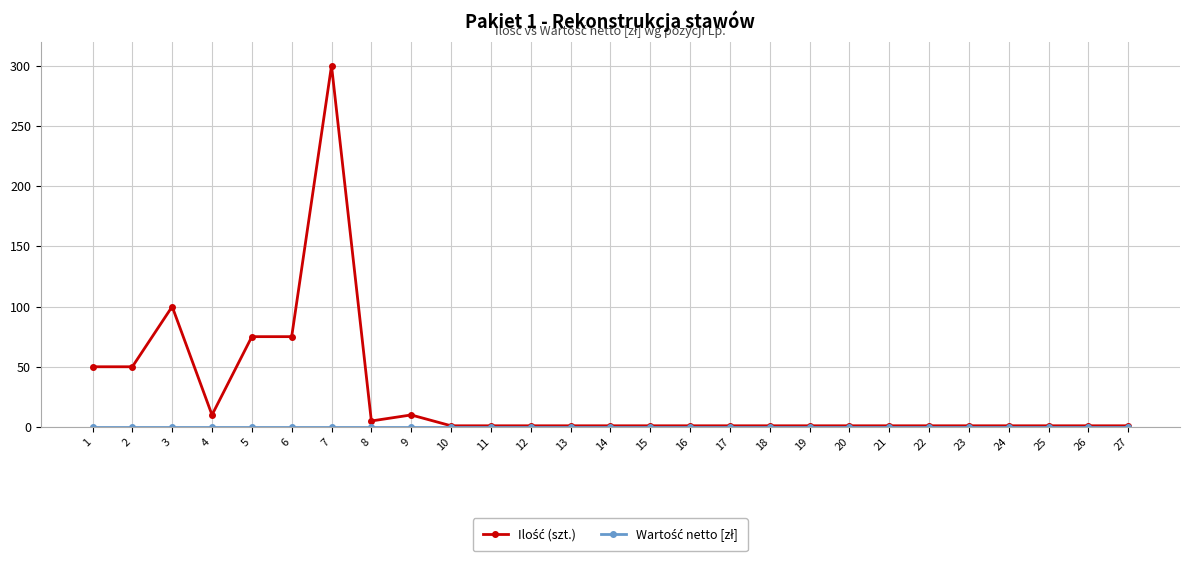

At which category is the sum across all series the highest?

7